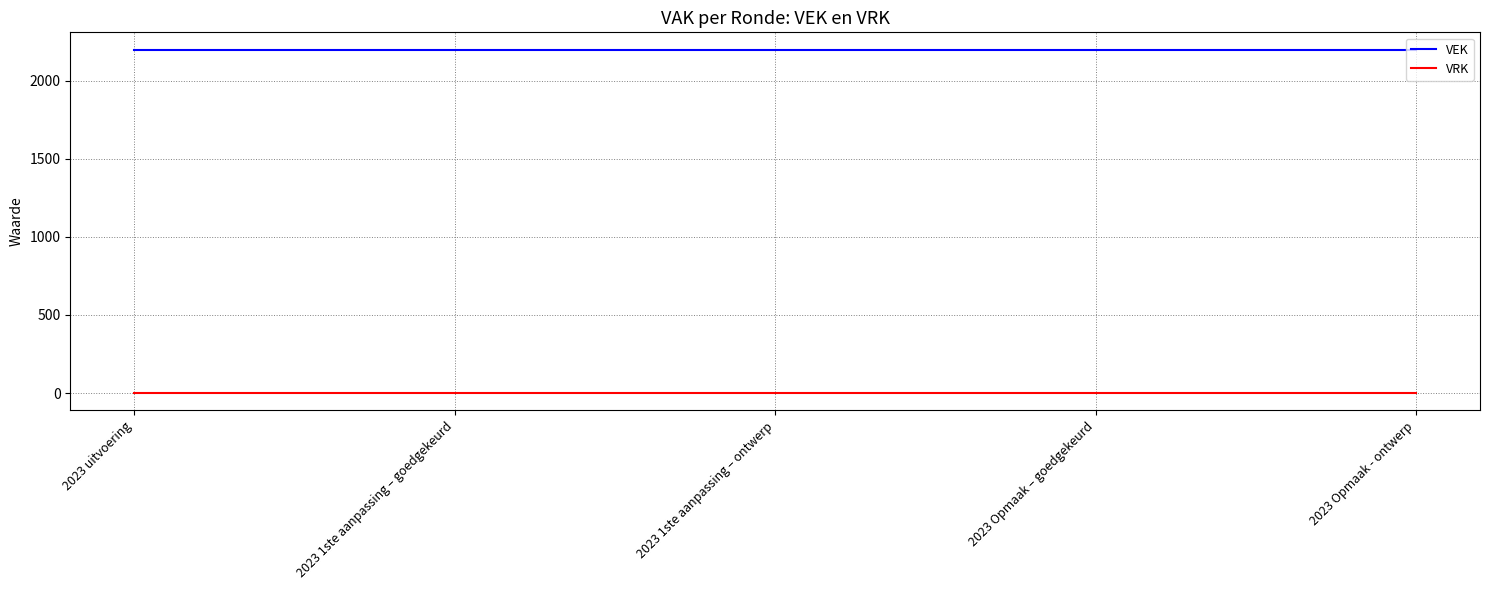

What is the difference between the highest and lowest values at 2023 Opmaak - ontwerp?

2200